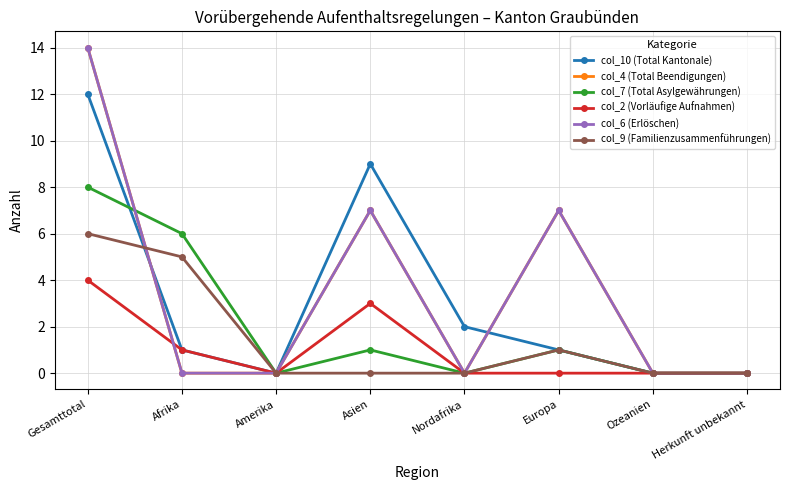

What is the average value of the col_4 (Total Beendigungen) series?

4